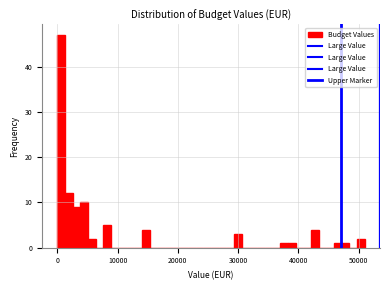

Read against the x-axis, roughly where is the centre of the tallest bar?

1000